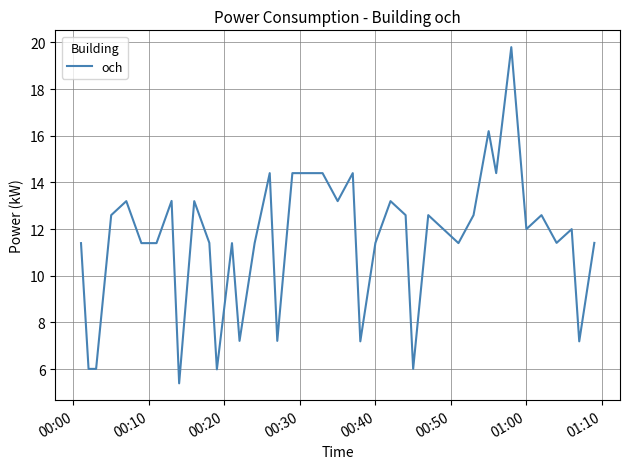

What is the maximum value shown in the chart?

19.8